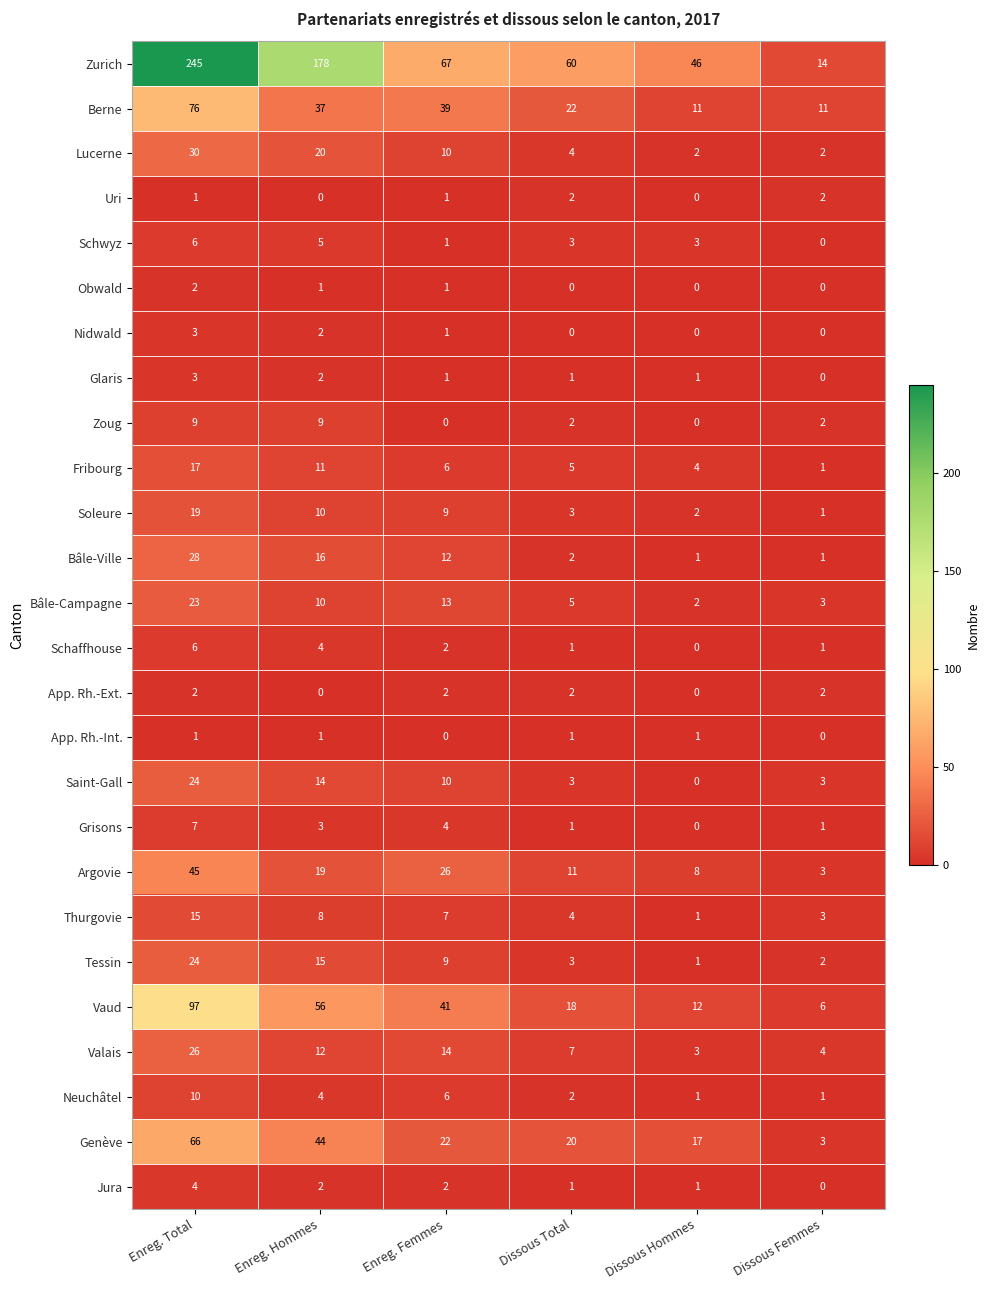

True or false: Obwald has a value of 1 at Dissous Hommes.

False